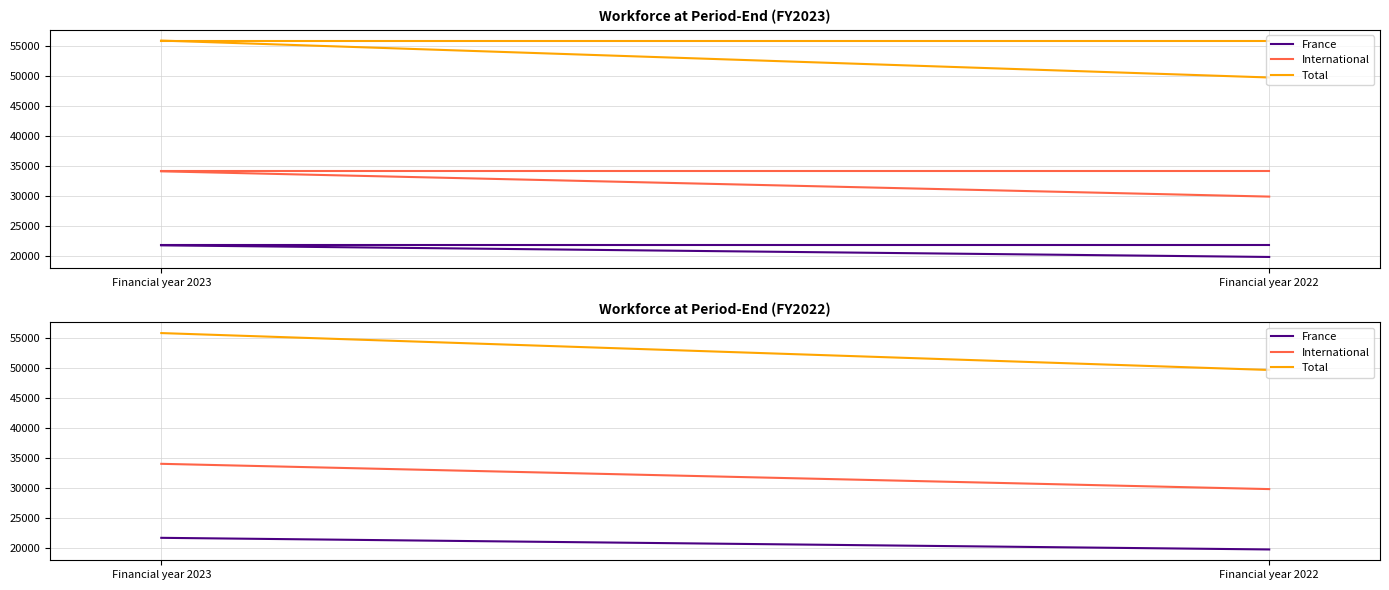

Where is Total nearest to the value 52761?

Financial year 2022